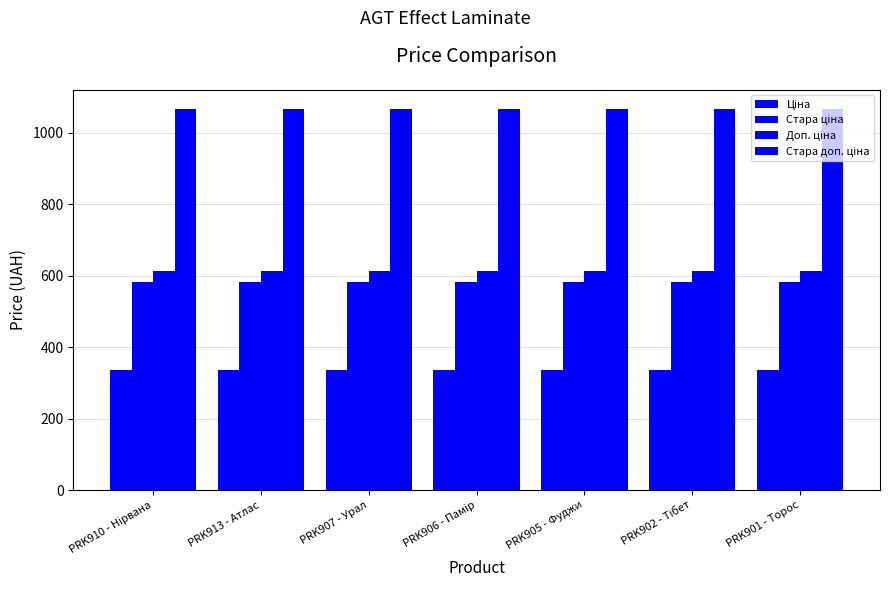

Rank the series at PRK907 - Урал from lowest to highest value.

Ціна, Стара ціна, Доп. ціна, Стара доп. ціна